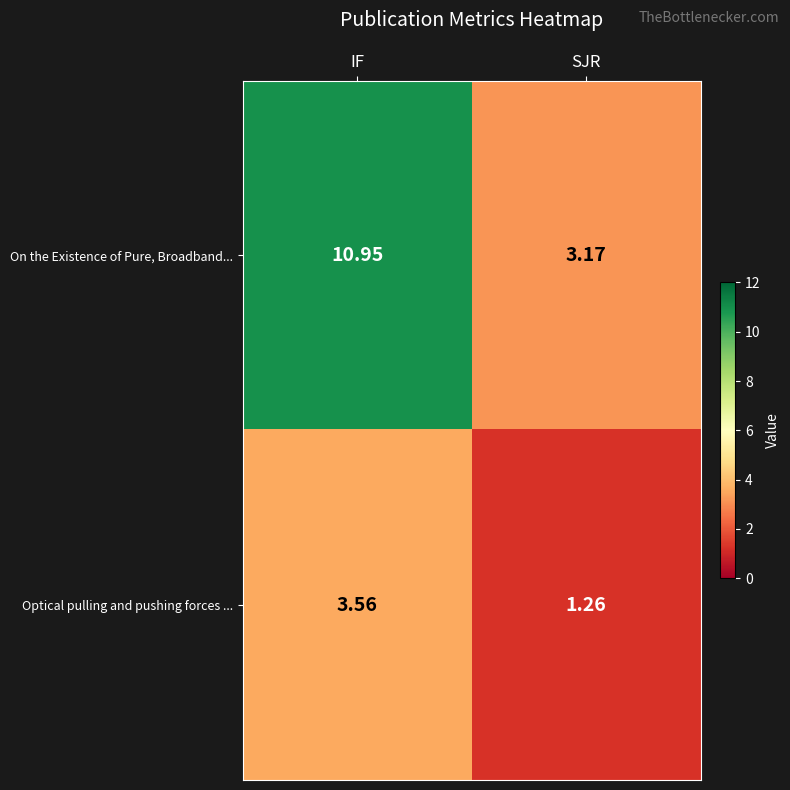

Is the value of On the Existence of Pure, Broadband... at SJR greater than the value of Optical pulling and pushing forces ... at SJR?

Yes